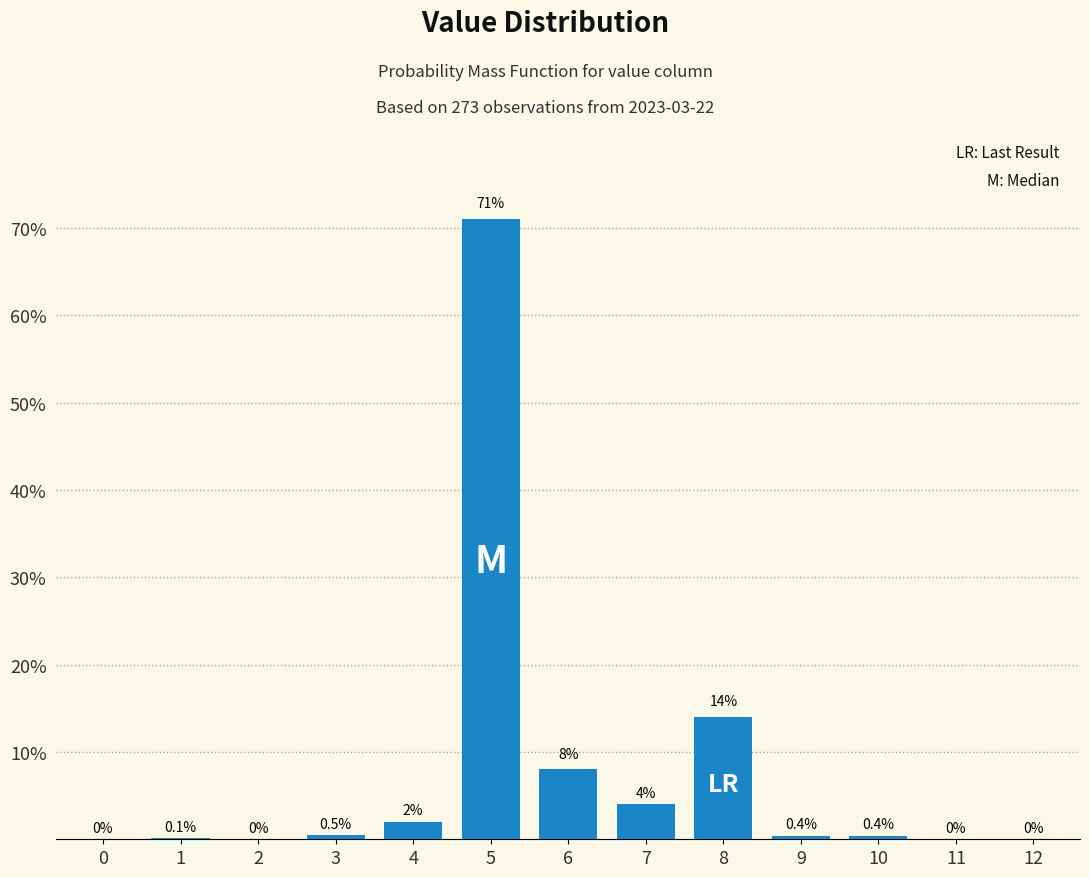

Reading right to left, list all the values displayed in this chart.

12=0.0	11=0.0	10=0.4	9=0.4	8=14.0	7=4.0	6=8.0	5=71.0	4=2.0	3=0.5	2=0.0	1=0.1	0=0.0